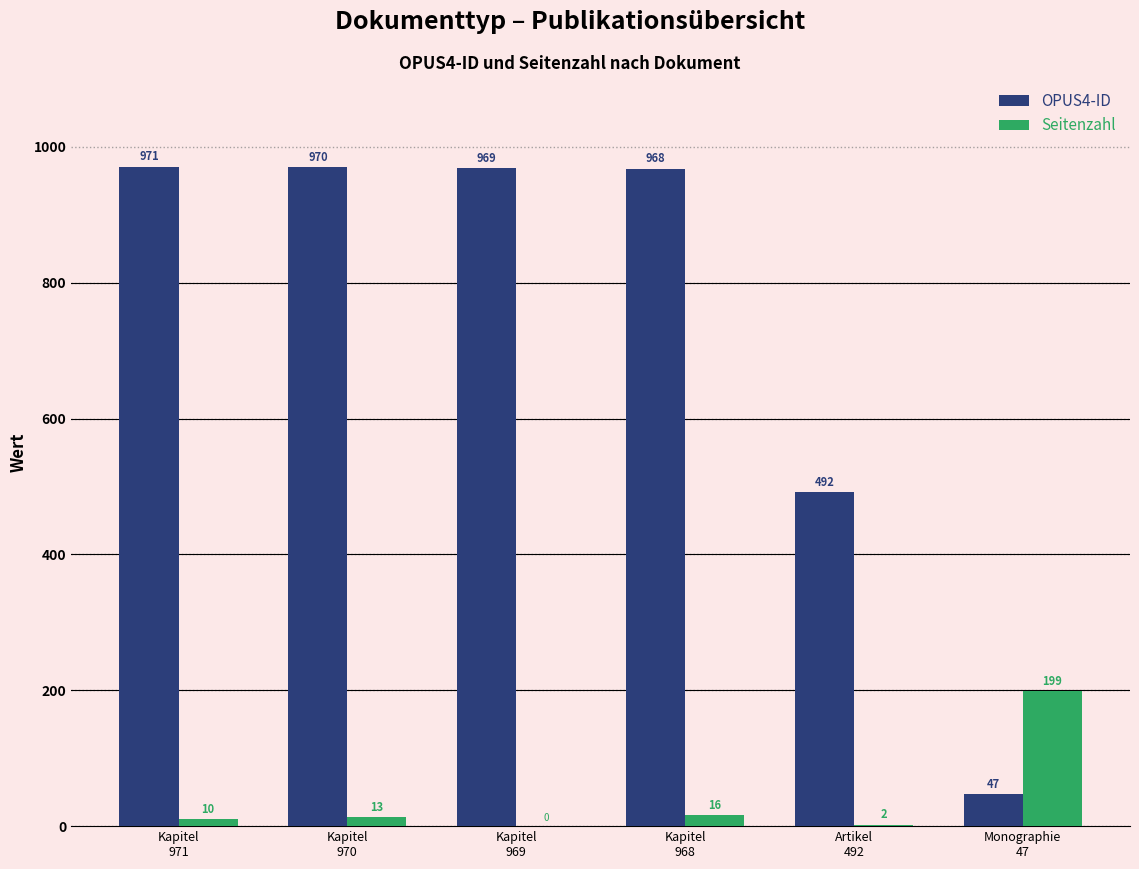

The value of Seitenzahl at Monographie
47 is 322. True or false?

False